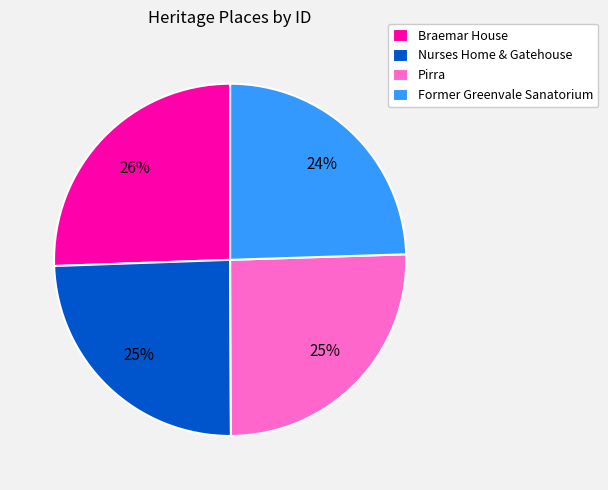

To the nearest percent, what portion does Former Greenvale Sanatorium represent?

24%